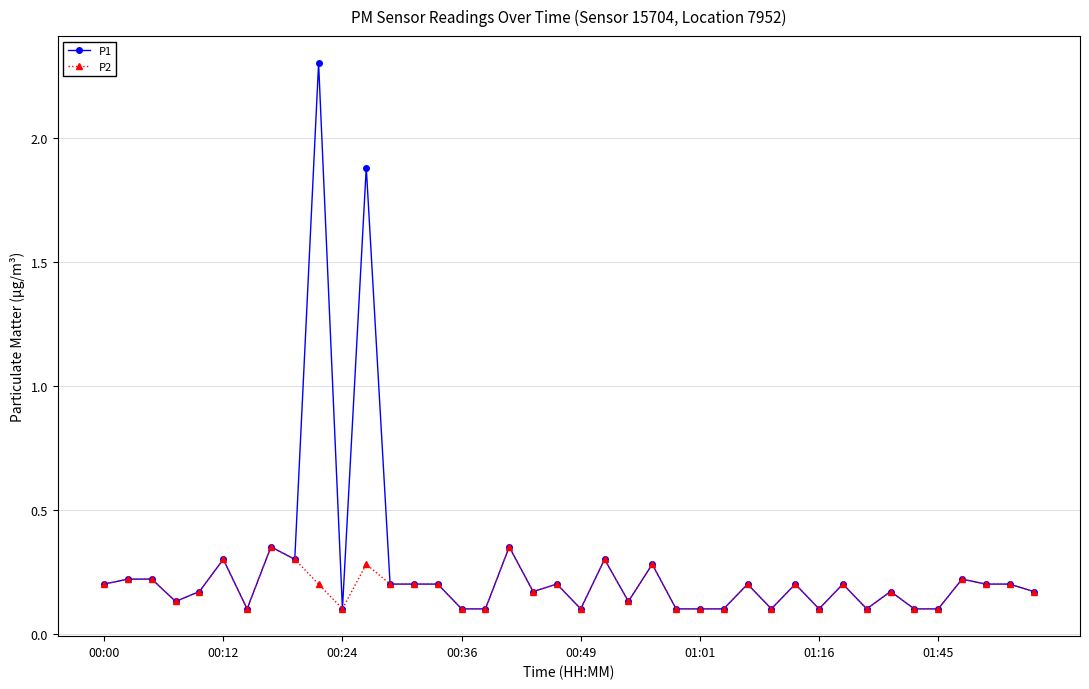

Which series has the largest total across all categories?

P1